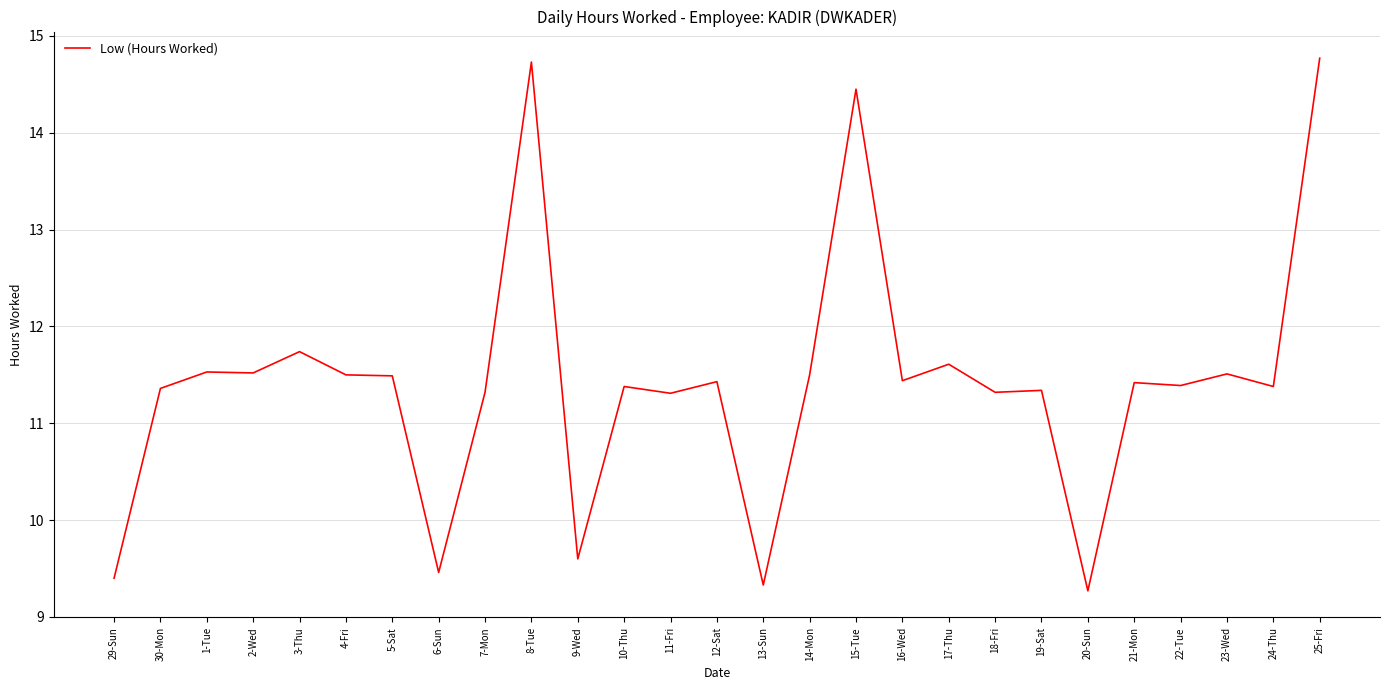

What is the change in value from 4-Fri to 19-Sat?

-0.2